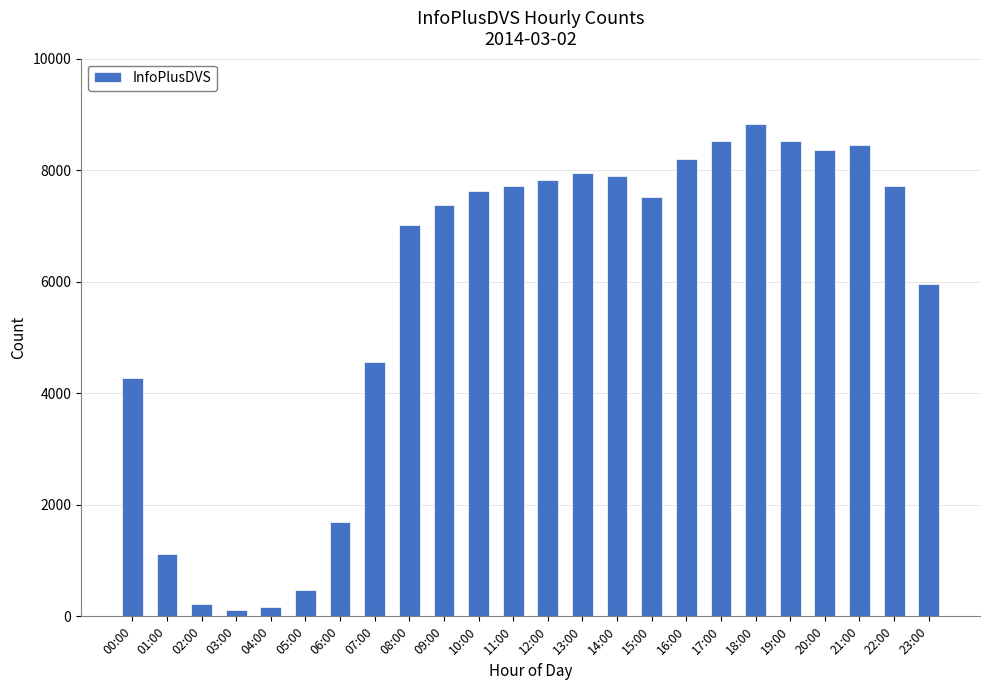

Is it true that the value at 06:00 is 1695?

True